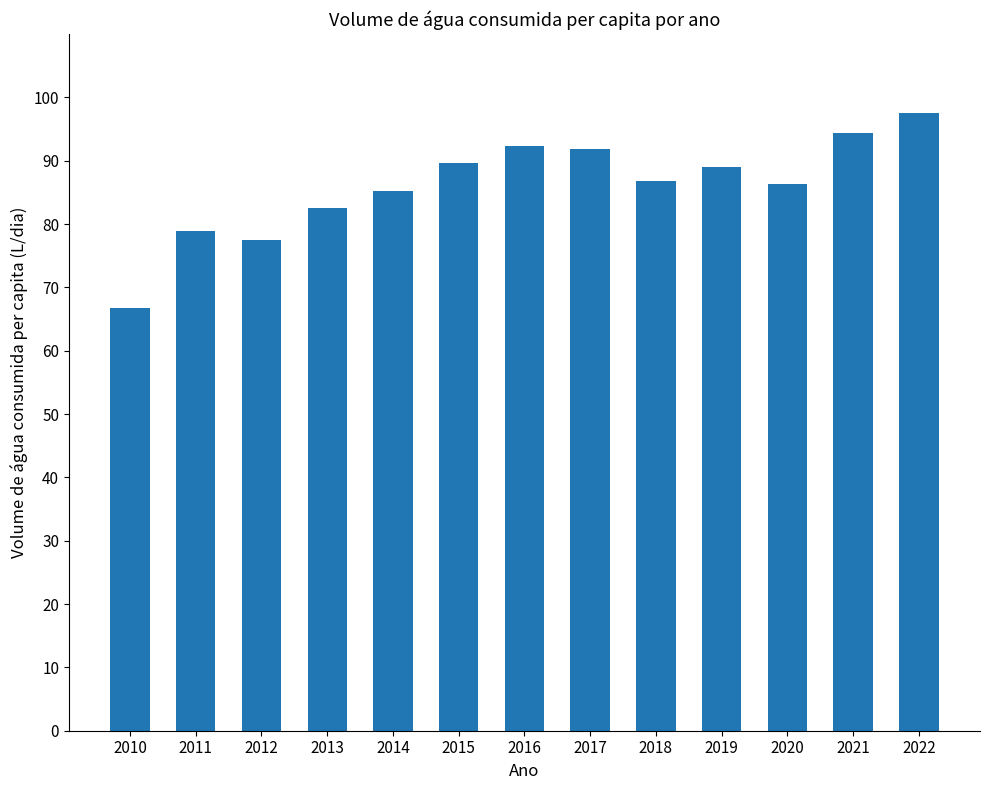

Reading left to right, what are all the values shown in this chart?

2010=66.7	2011=78.9	2012=77.5	2013=82.6	2014=85.2	2015=89.6	2016=92.4	2017=91.9	2018=86.8	2019=89.0	2020=86.3	2021=94.4	2022=97.6